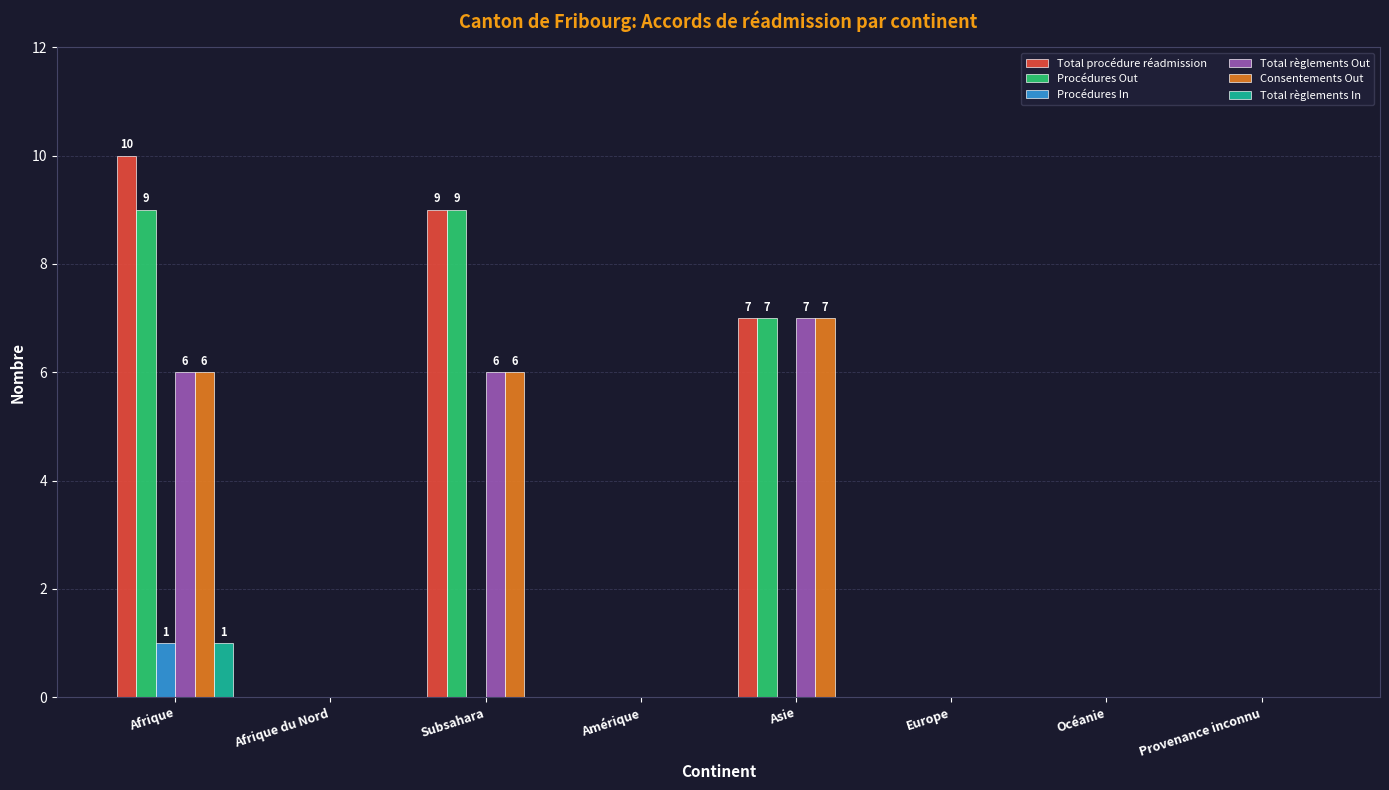

How many groups of bars are there?

8